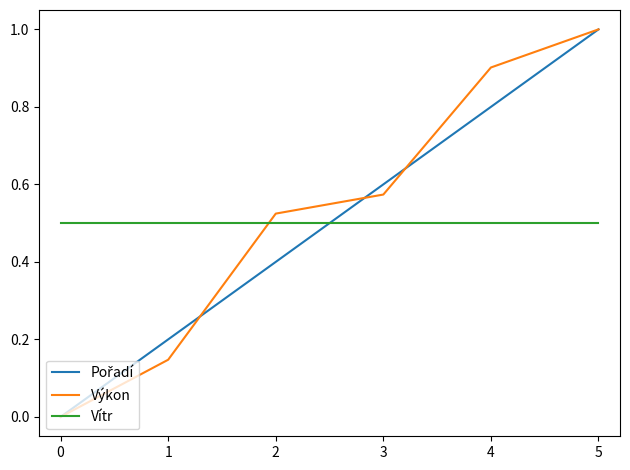

Is the value of Vítr at 4 greater than the value of Výkon at 5?

No